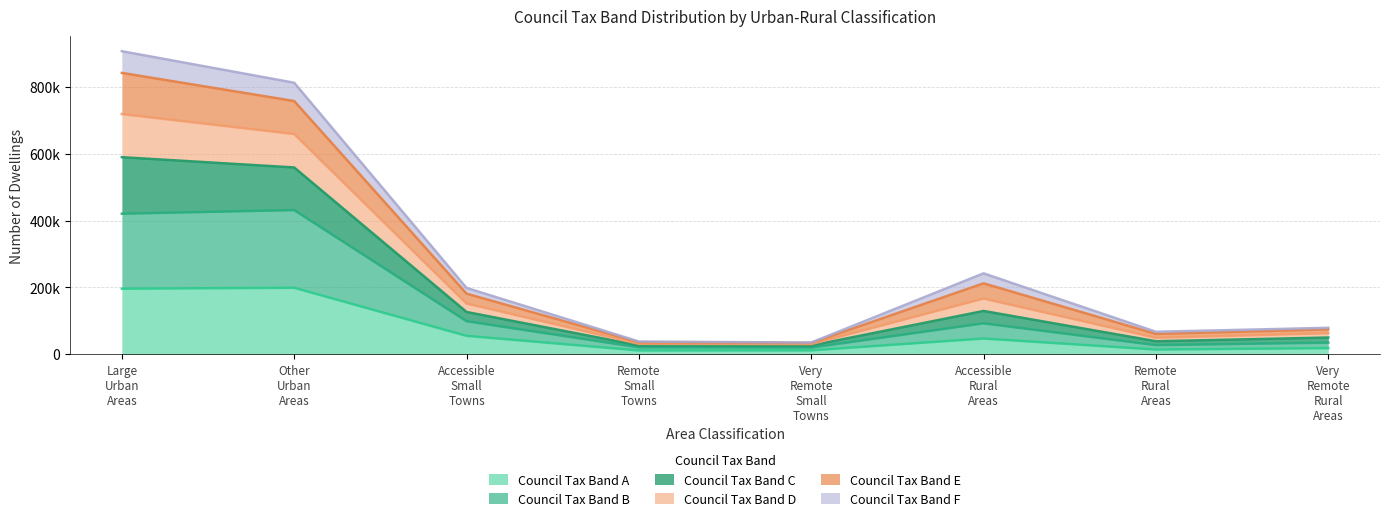

Is it true that Council Tax Band C equals 15703 at Very Remote Rural Areas?

False